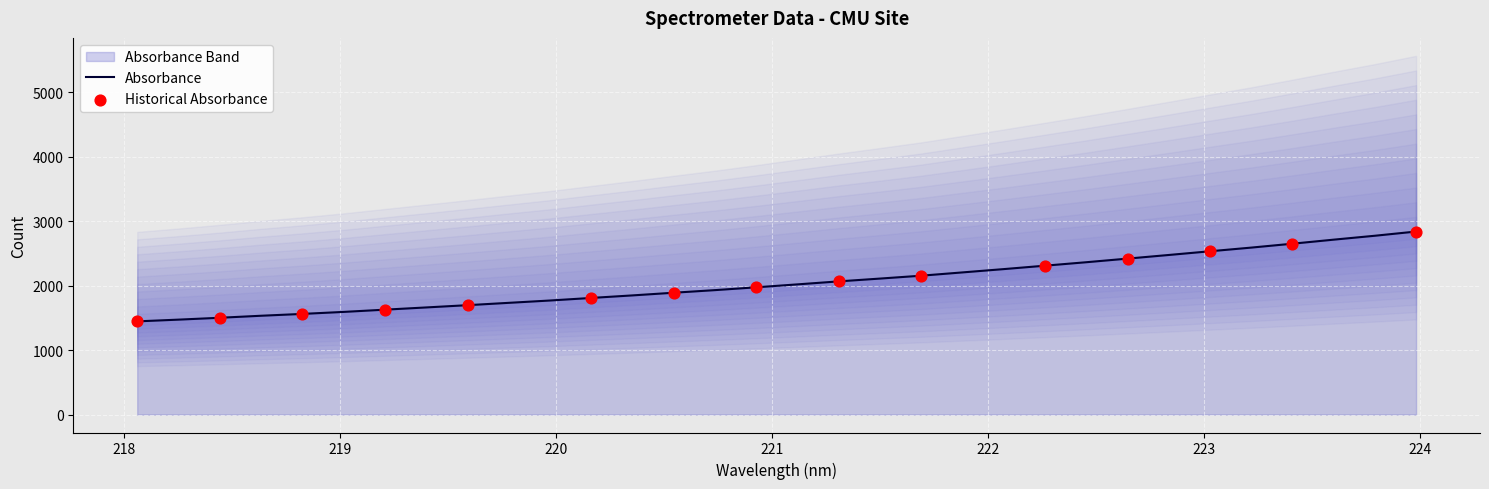

Which has a higher value, 220.1623 or 219.9712?

220.1623